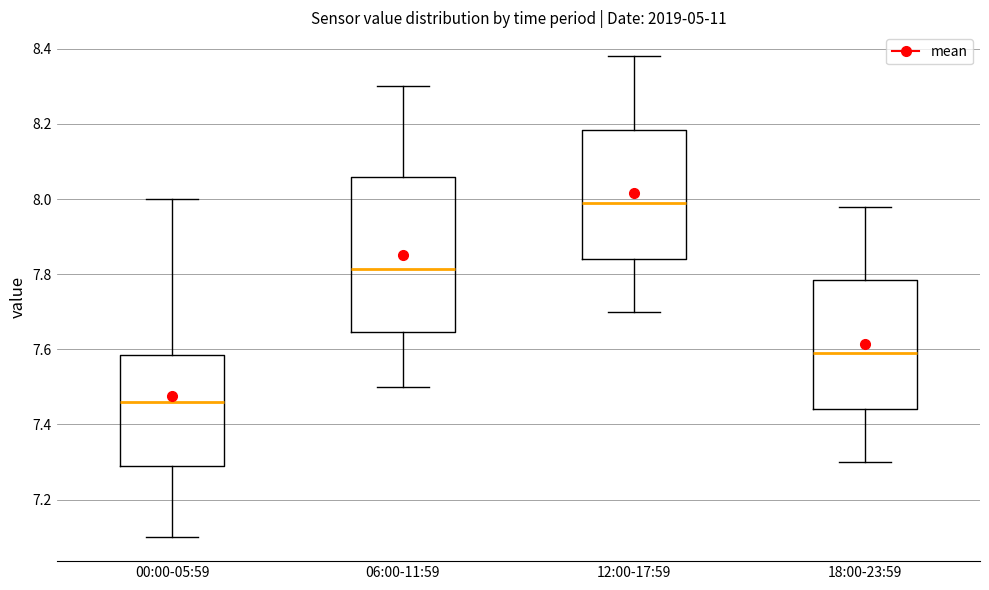

Where is the lower edge of the box for 18:00-23:59 on the y-axis? The values are not printed on the chart, so give them approximately, as read against the axis.

7.44